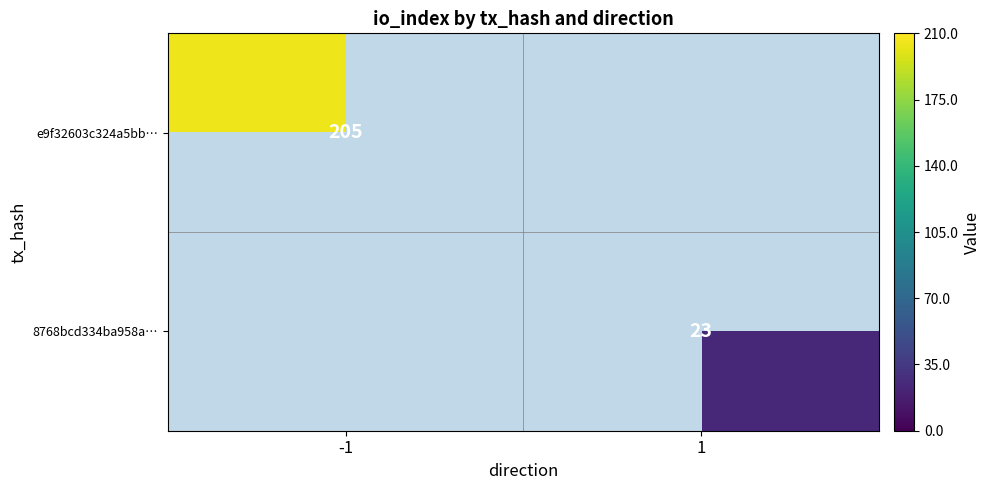

Is the value of 8768bcd334ba958a… at 1 greater than the value of e9f32603c324a5bb… at -1?

No